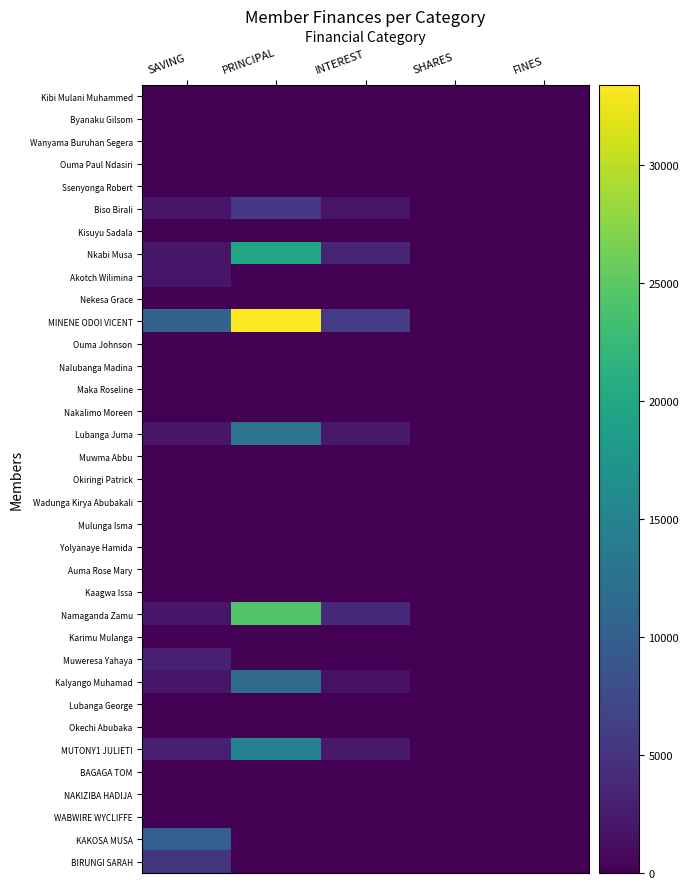

Reading left to right, list all the values displayed in this chart.

Kibi Mulani Muhammed: SAVING=0	PRINCIPAL=0	INTEREST=0	SHARES=0	FINES=0
Byanaku Gilsom: SAVING=0	PRINCIPAL=0	INTEREST=0	SHARES=0	FINES=0
Wanyama Buruhan Segera: SAVING=0	PRINCIPAL=0	INTEREST=0	SHARES=0	FINES=0
Ouma Paul Ndasiri: SAVING=0	PRINCIPAL=0	INTEREST=0	SHARES=0	FINES=0
Ssenyonga Robert: SAVING=0	PRINCIPAL=0	INTEREST=0	SHARES=0	FINES=0
Biso Birali: SAVING=2000	PRINCIPAL=5600	INTEREST=1900	SHARES=0	FINES=0
Kisuyu Sadala: SAVING=0	PRINCIPAL=0	INTEREST=0	SHARES=0	FINES=0
Nkabi Musa: SAVING=2000	PRINCIPAL=19600	INTEREST=3400	SHARES=0	FINES=0
Akotch Wilimina: SAVING=2000	PRINCIPAL=0	INTEREST=0	SHARES=0	FINES=0
Nekesa Grace: SAVING=0	PRINCIPAL=0	INTEREST=0	SHARES=0	FINES=0
MINENE ODOI VICENT: SAVING=10600	PRINCIPAL=33400	INTEREST=6000	SHARES=0	FINES=0
Ouma Johnson: SAVING=0	PRINCIPAL=0	INTEREST=0	SHARES=0	FINES=0
Nalubanga Madina: SAVING=0	PRINCIPAL=0	INTEREST=0	SHARES=0	FINES=0
Maka Roseline: SAVING=0	PRINCIPAL=0	INTEREST=0	SHARES=0	FINES=0
Nakalimo Moreen: SAVING=0	PRINCIPAL=0	INTEREST=0	SHARES=0	FINES=0
Lubanga Juma: SAVING=2000	PRINCIPAL=12700	INTEREST=2300	SHARES=0	FINES=0
Muwma Abbu: SAVING=0	PRINCIPAL=0	INTEREST=0	SHARES=0	FINES=0
Okiringi Patrick: SAVING=0	PRINCIPAL=0	INTEREST=0	SHARES=0	FINES=0
Wadunga Kirya Abubakali: SAVING=0	PRINCIPAL=0	INTEREST=0	SHARES=0	FINES=0
Mulunga Isma: SAVING=0	PRINCIPAL=0	INTEREST=0	SHARES=0	FINES=0
Yolyanaye Hamida: SAVING=0	PRINCIPAL=0	INTEREST=0	SHARES=0	FINES=0
Auma Rose Mary: SAVING=0	PRINCIPAL=0	INTEREST=0	SHARES=0	FINES=0
Kaagwa Issa: SAVING=0	PRINCIPAL=0	INTEREST=0	SHARES=0	FINES=0
Namaganda Zamu: SAVING=2000	PRINCIPAL=24300	INTEREST=3700	SHARES=0	FINES=0
Karimu Mulanga: SAVING=0	PRINCIPAL=0	INTEREST=0	SHARES=0	FINES=0
Muweresa Yahaya: SAVING=3000	PRINCIPAL=0	INTEREST=0	SHARES=0	FINES=0
Kalyango Muhamad: SAVING=2000	PRINCIPAL=11500	INTEREST=1500	SHARES=0	FINES=0
Lubanga George: SAVING=0	PRINCIPAL=0	INTEREST=0	SHARES=0	FINES=0
Okechi Abubaka: SAVING=0	PRINCIPAL=0	INTEREST=0	SHARES=0	FINES=0
MUTONY1 JULIETI: SAVING=3000	PRINCIPAL=14700	INTEREST=2300	SHARES=0	FINES=0
BAGAGA TOM: SAVING=0	PRINCIPAL=0	INTEREST=0	SHARES=0	FINES=0
NAKIZIBA HADIJA: SAVING=0	PRINCIPAL=0	INTEREST=0	SHARES=0	FINES=0
WABWIRE WYCLIFFE: SAVING=0	PRINCIPAL=0	INTEREST=0	SHARES=0	FINES=0
KAKOSA MUSA: SAVING=10000	PRINCIPAL=0	INTEREST=0	SHARES=0	FINES=0
BIRUNGI SARAH: SAVING=5000	PRINCIPAL=0	INTEREST=0	SHARES=0	FINES=0